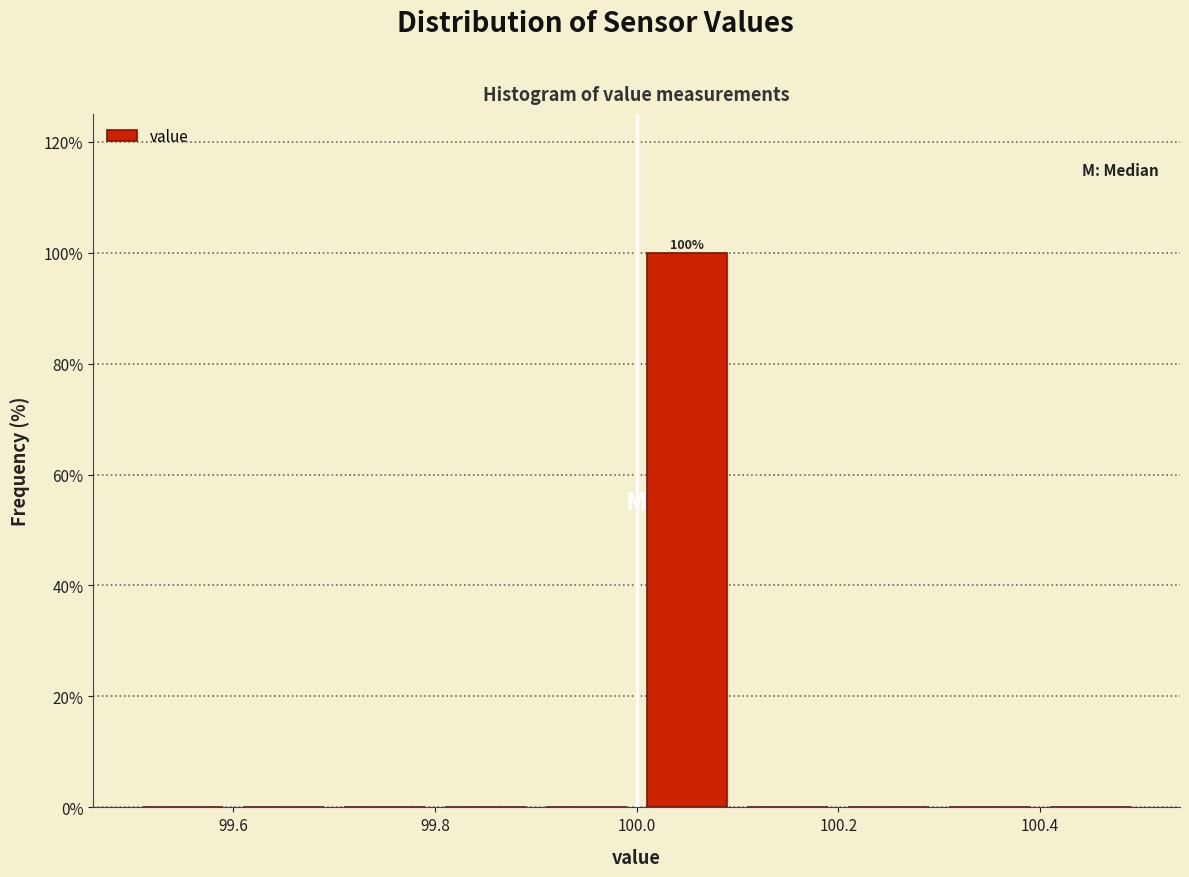

Which range on the x-axis has the tallest bar?

100.0 to 100.1